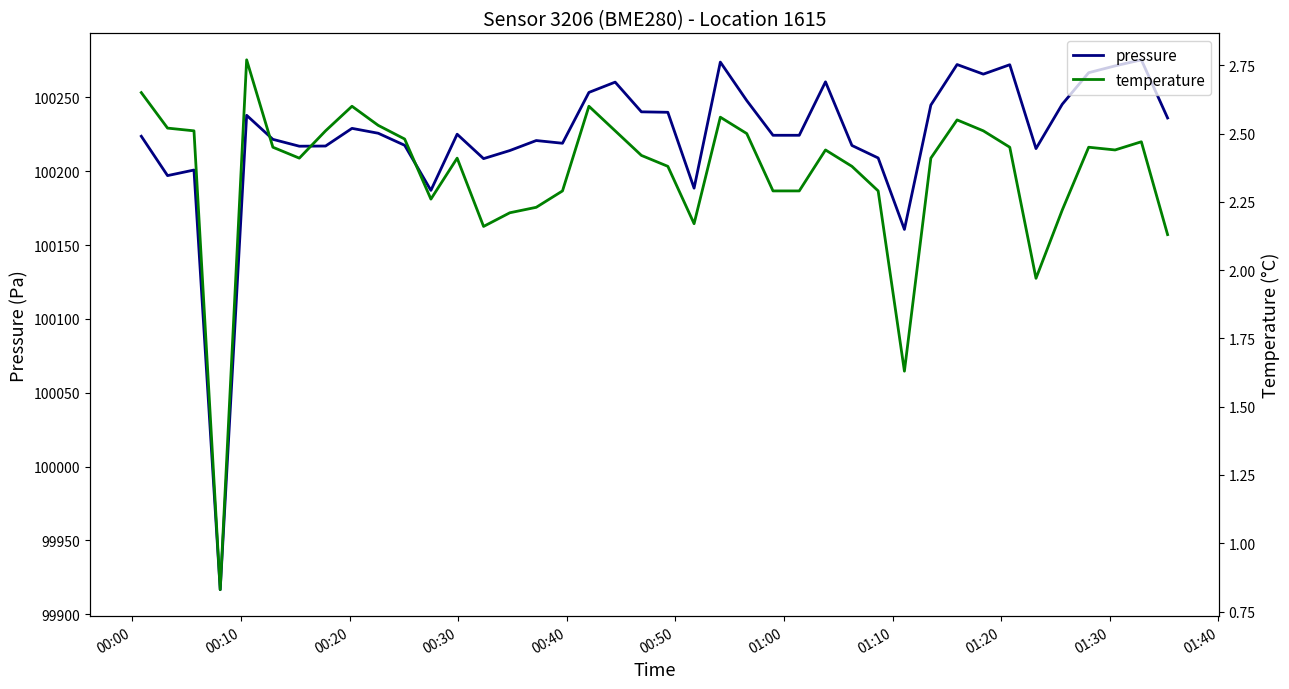

True or false: pressure and temperature cross at least once.

False